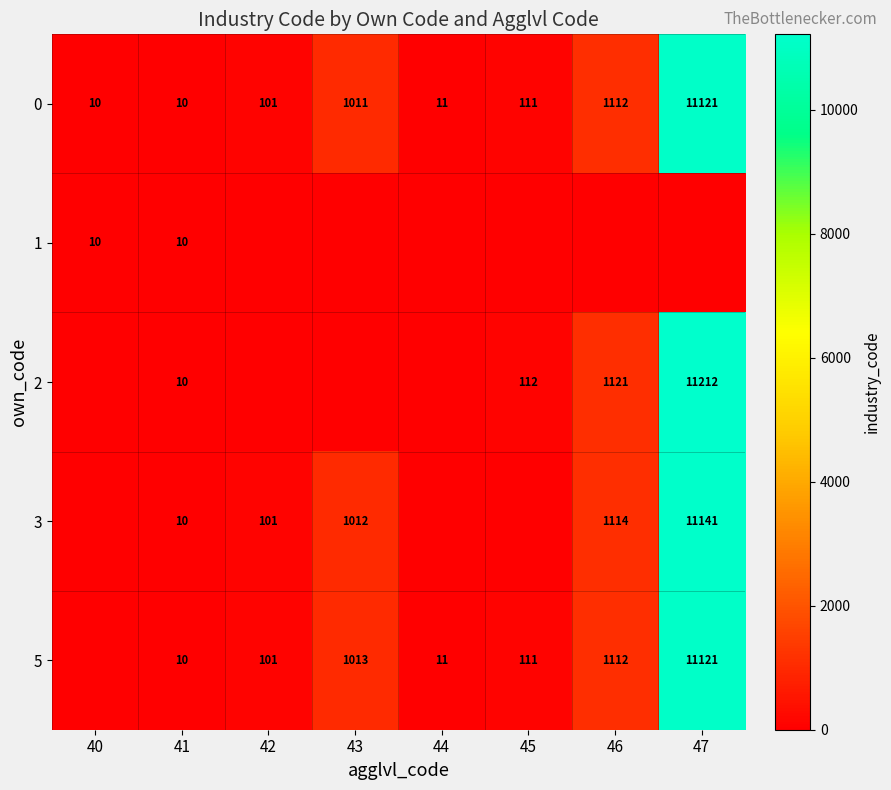

True or false: 5 has a value of 101 at 42.

True